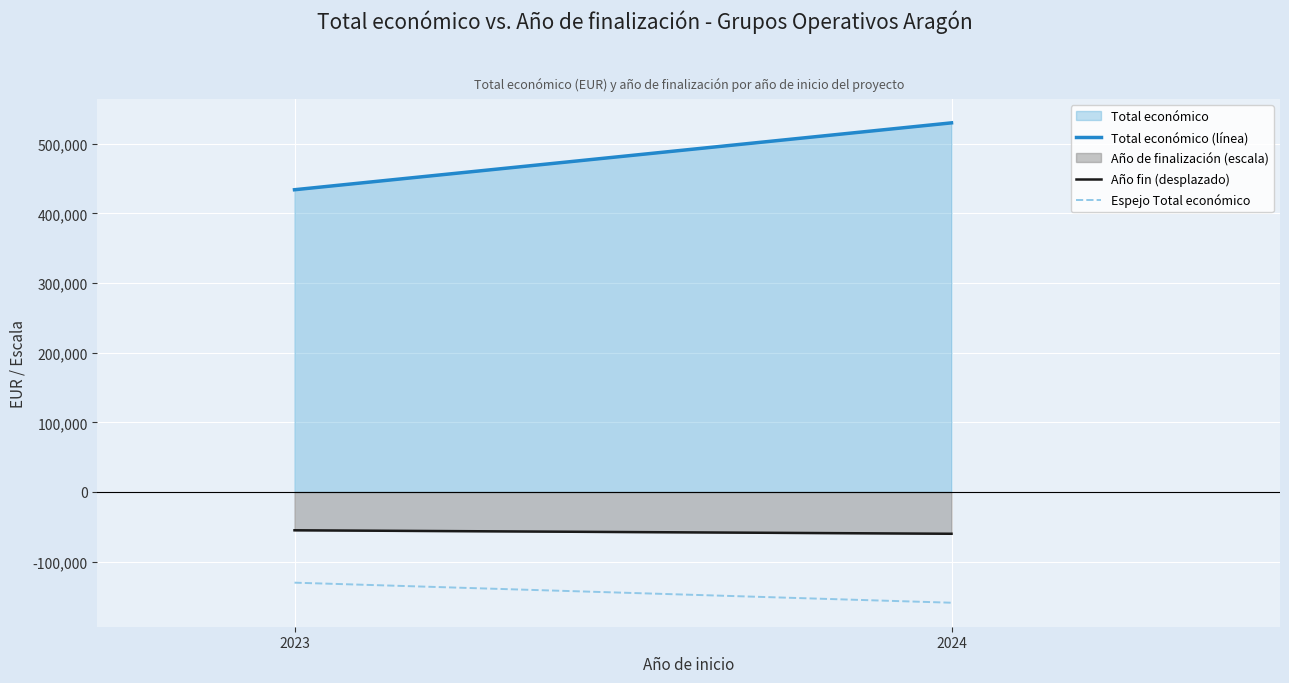

Reading left to right, extract all data points from this chart.

Total económico (línea): 2023=434112.0	2024=530168.0
Año fin (desplazado): 2023=-55000.0	2024=-60000.0
Espejo Total económico: 2023=-130233.6	2024=-159050.4